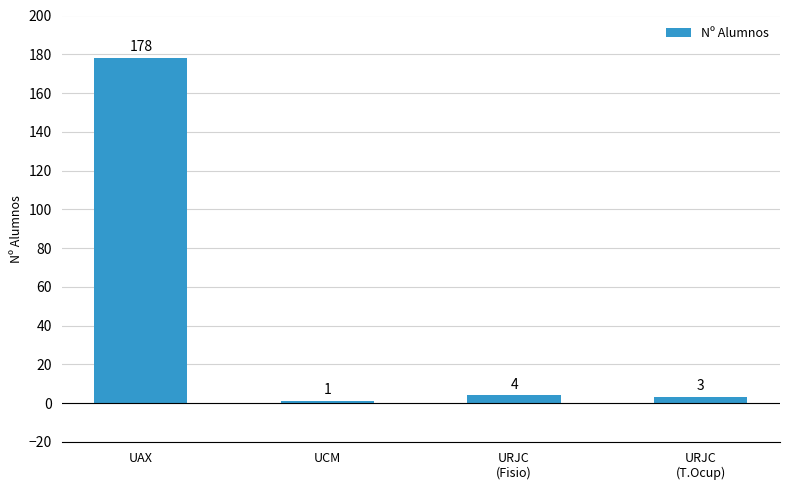

Does the chart contain stacked bars?

No